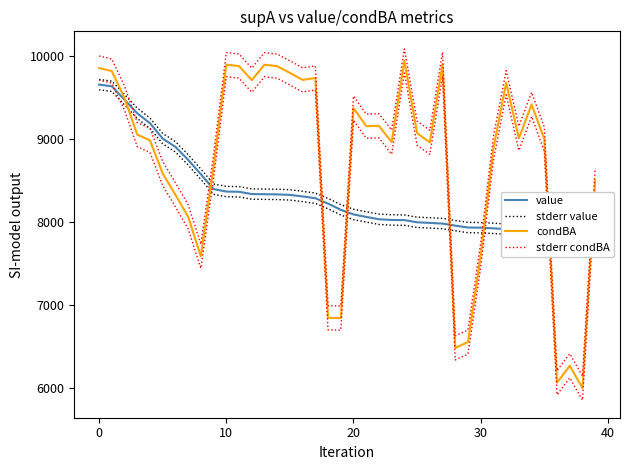

True or false: value and stderr value cross at least once.

False